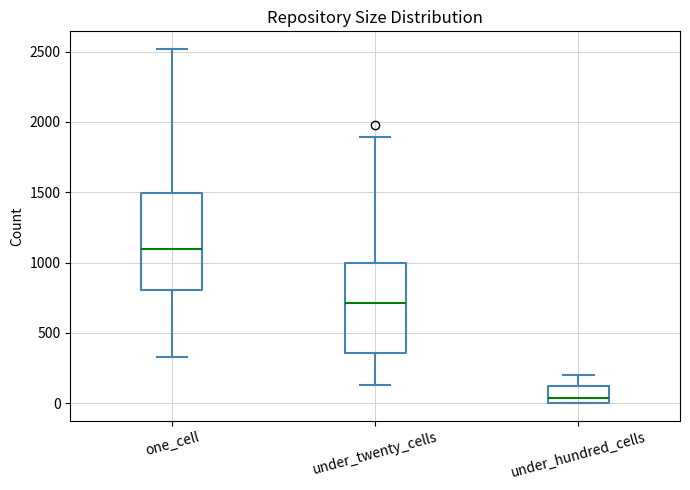

Reading left to right, read every box against the y-axis: the position of its median line, the range the box covers, and the ends of its whiskers. The values are not printed on the chart, so give them approximately, as read against the axis.

one_cell: median 1100, box 800 to 1500, whiskers 350 to 2500
under_twenty_cells: median 700, box 350 to 1000, whiskers 150 to 1900
under_hundred_cells: median 50, box 0 to 100, whiskers 0 to 200